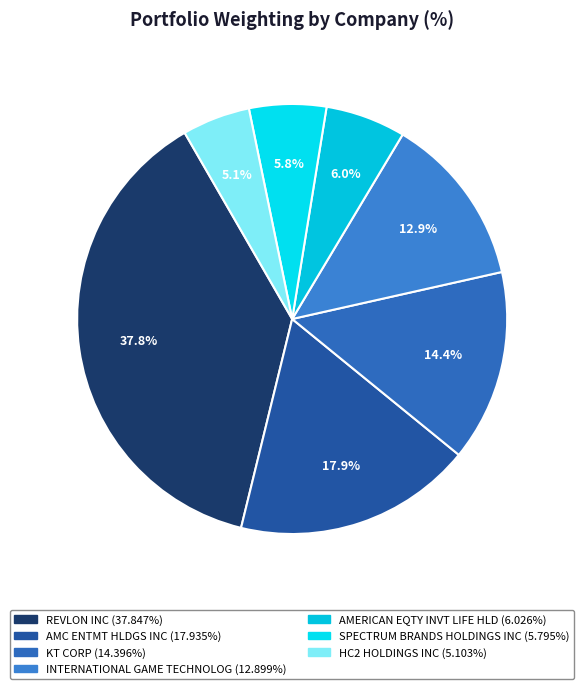

What is the smallest slice in the pie chart?

HC2 HOLDINGS INC